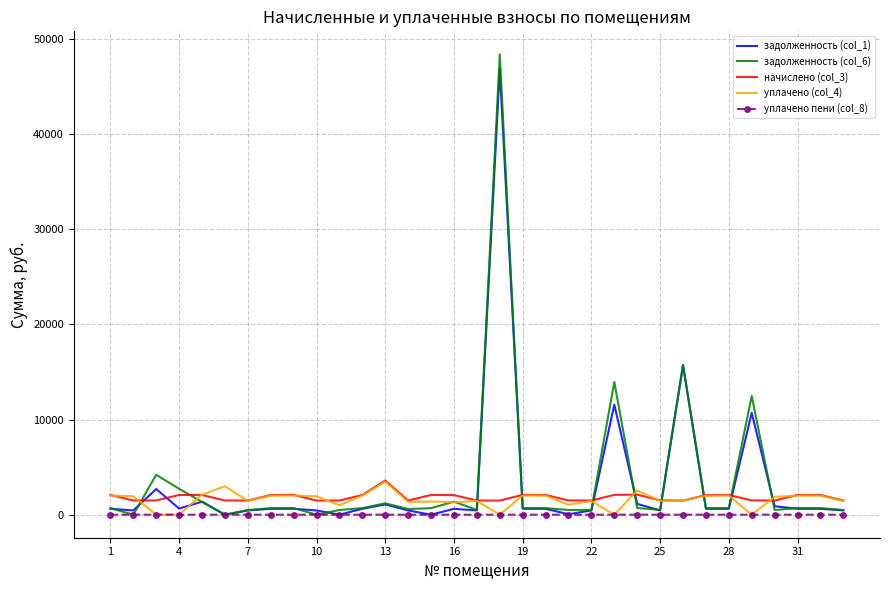

Which series has the widest spread of values?

задолженность (col_6)